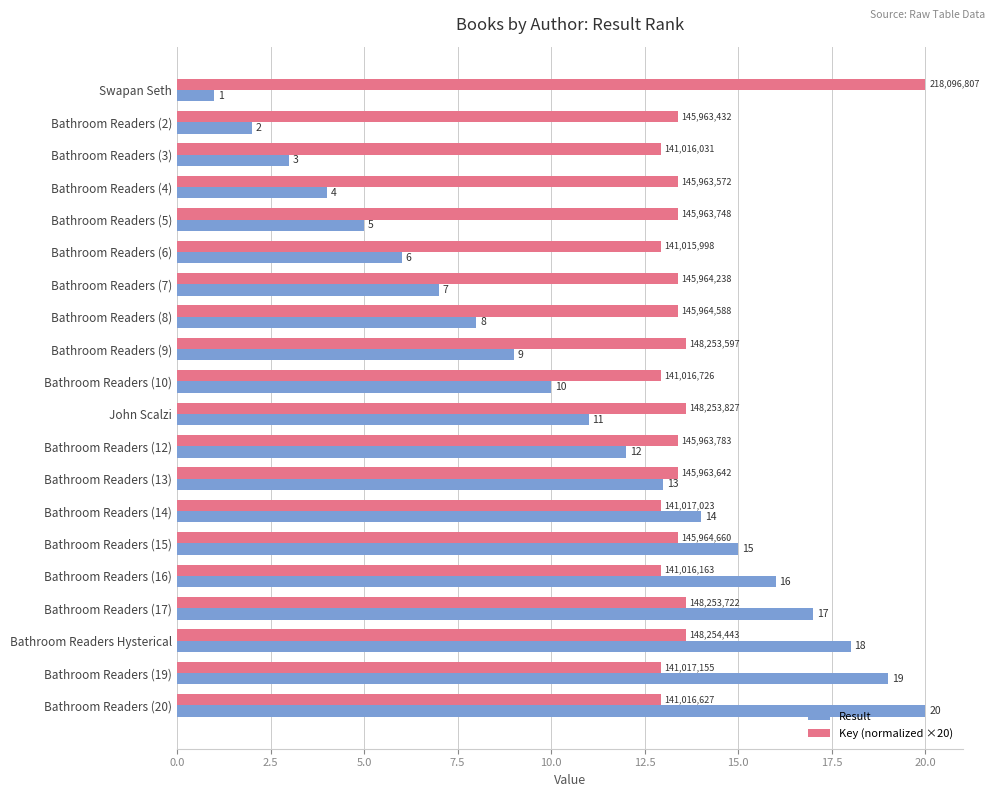

Which series changed the most between John Scalzi and Bathroom Readers (19)?

Result